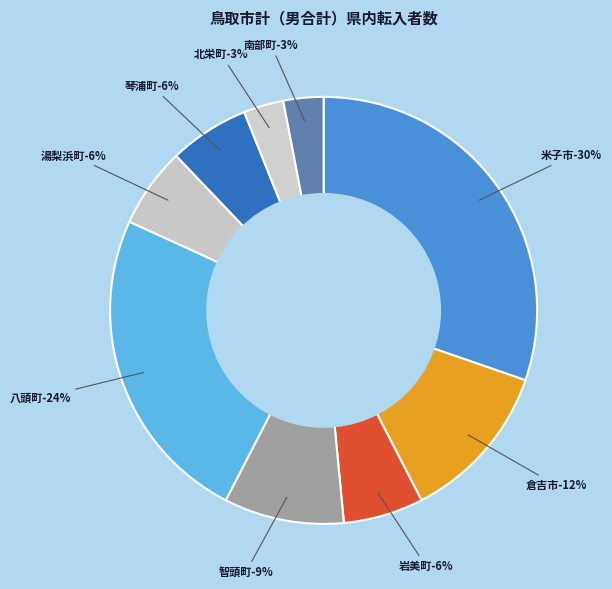

Which category has the biggest portion of the pie?

米子市